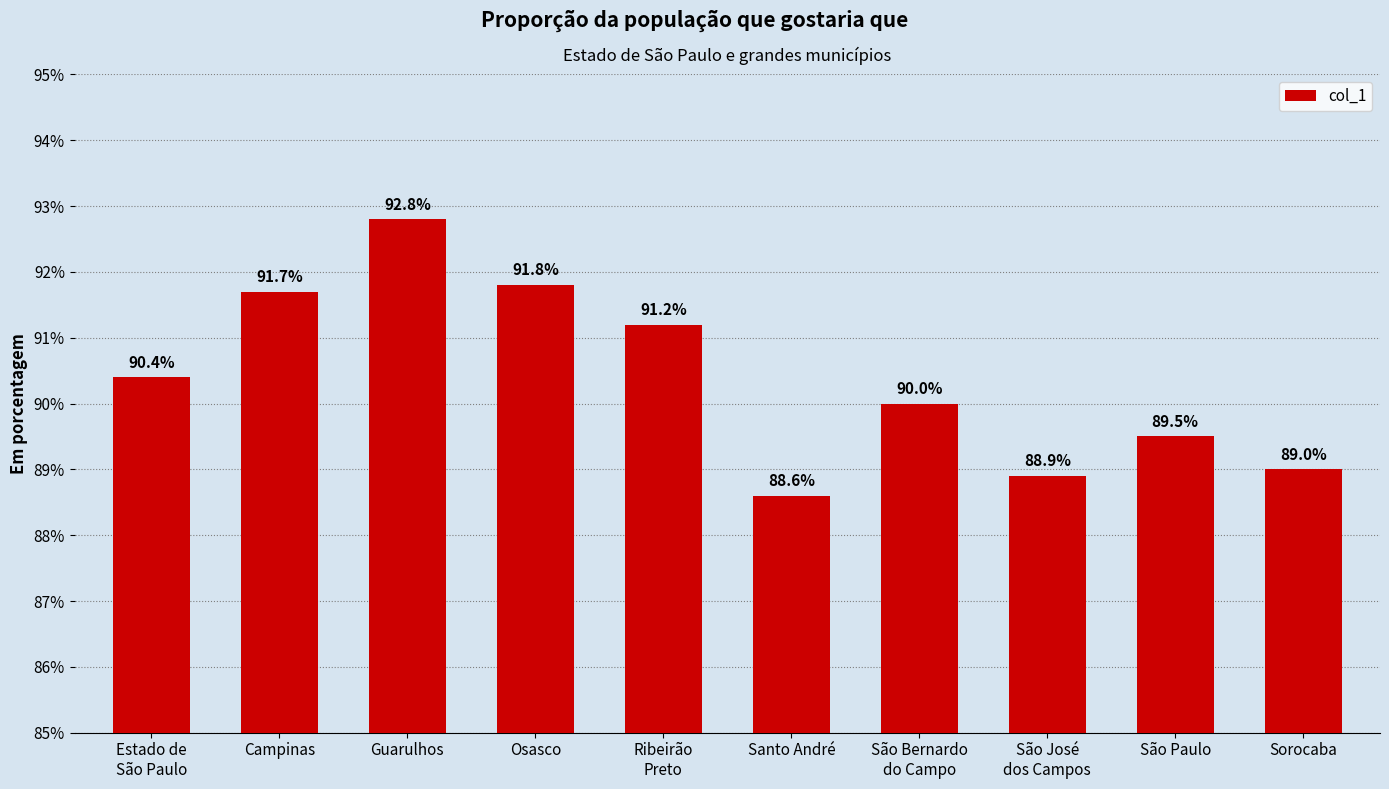

What is the label of the 1st bar from the left?

Estado de
São Paulo